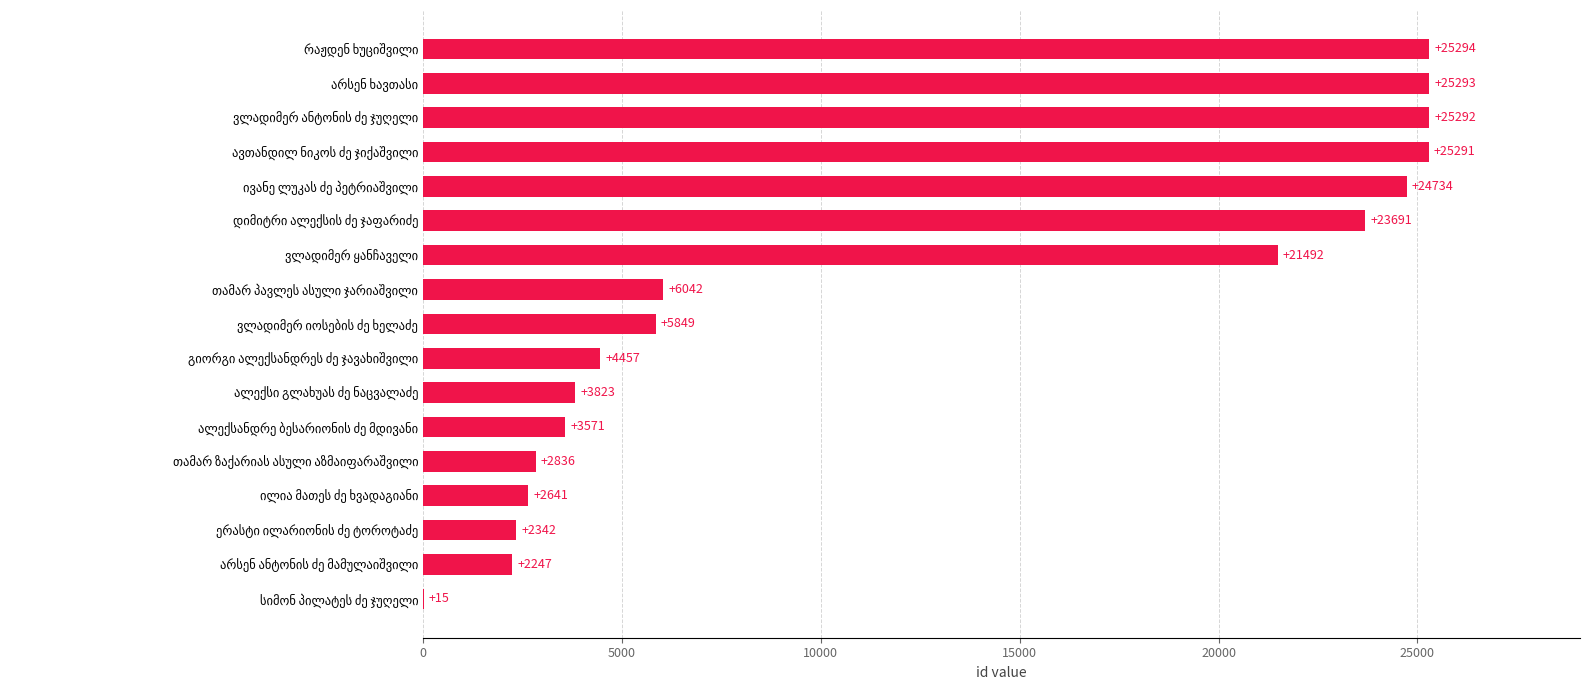

What is the greatest value displayed?

25294